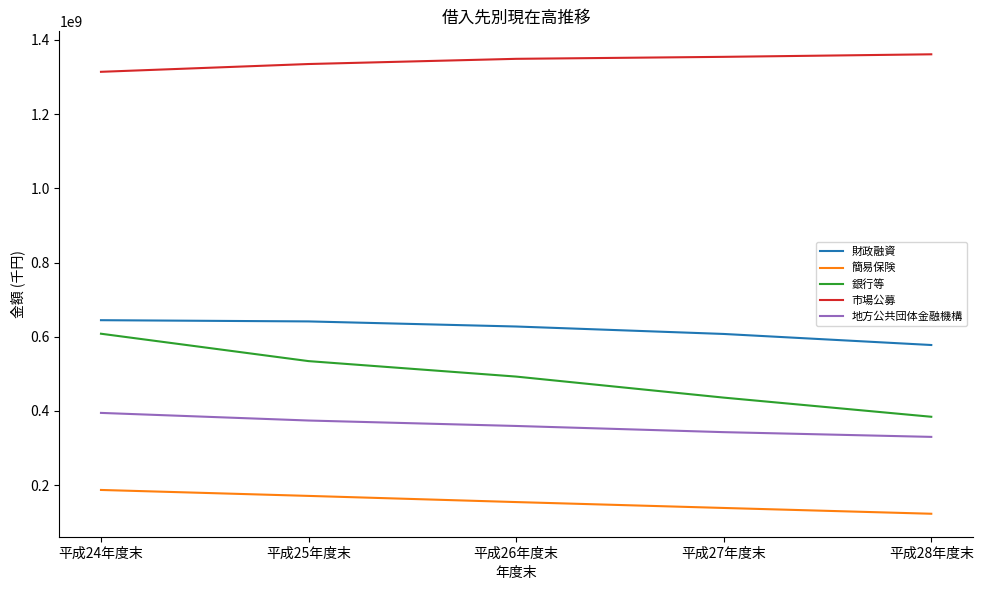

What is the approximate value of 銀行等 at 平成25年度末, to the nearest 100?

534318400